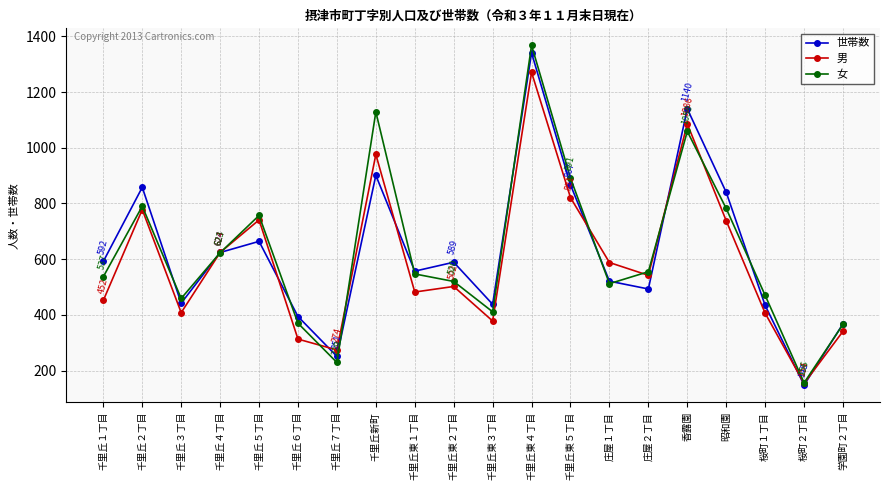

What is the difference between the maximum and minimum values in the 男 series?

1117